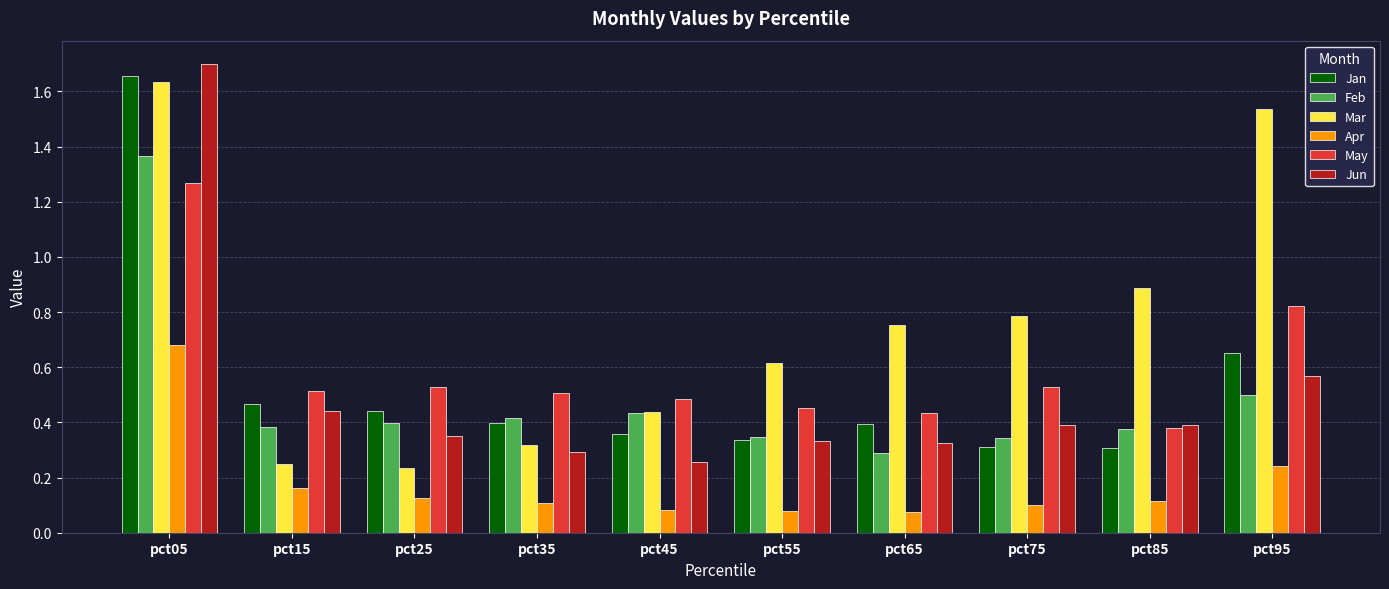

What is the sum of all Apr values?

1.8